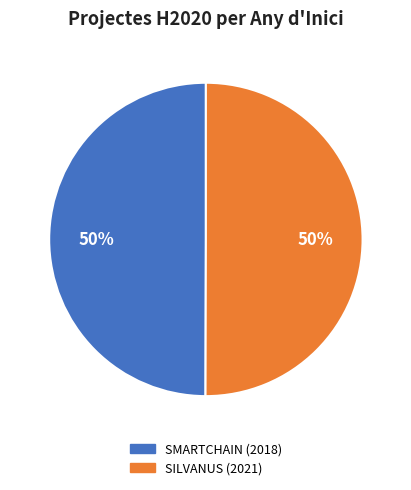

To the nearest percent, what is the average slice percentage?

50%